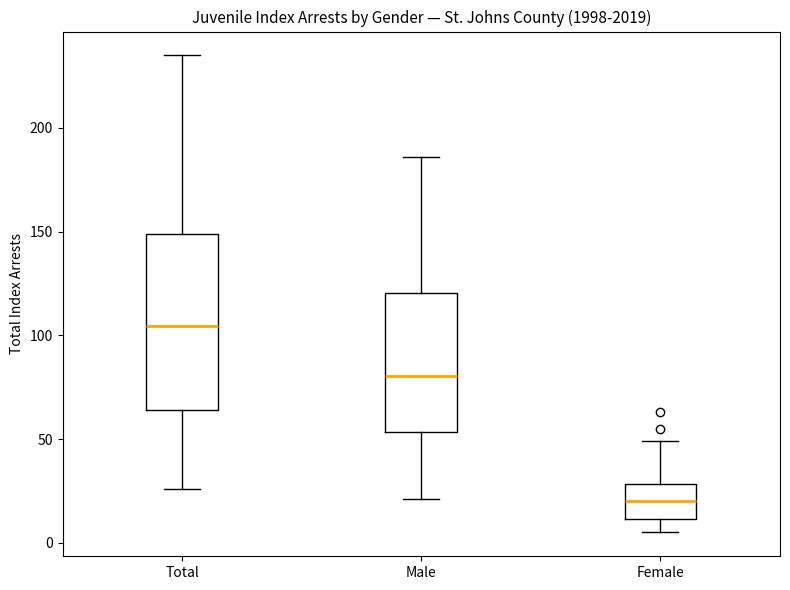

Which box has the highest median line?

Total